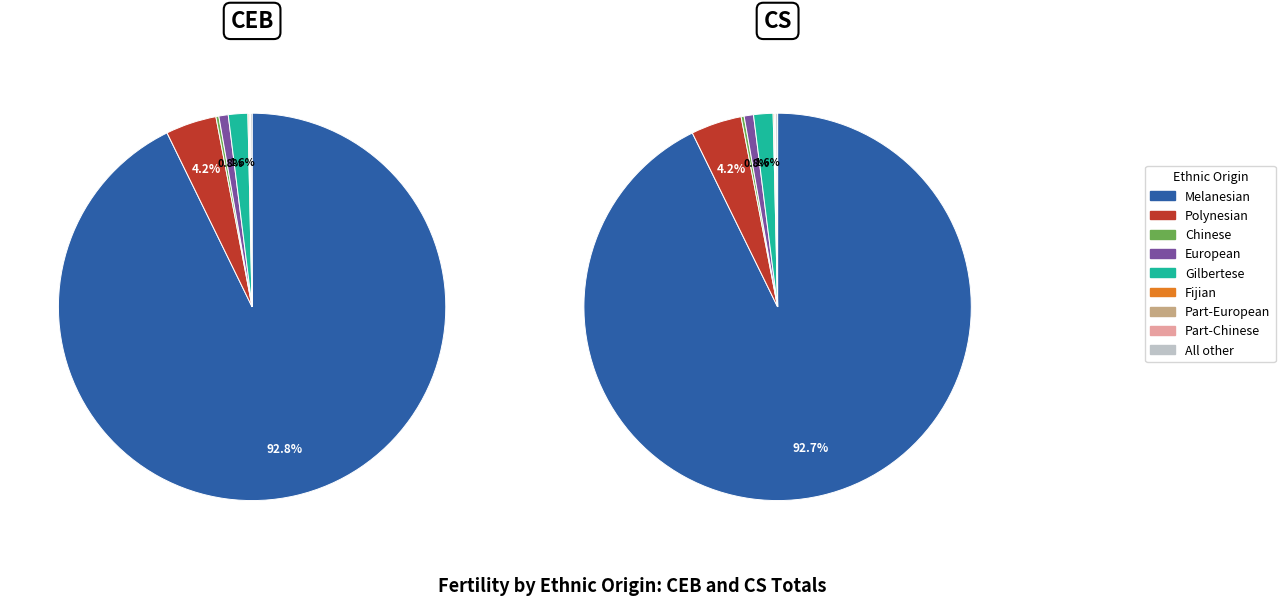

How much of the chart is everything except Melanesian?

7.2%